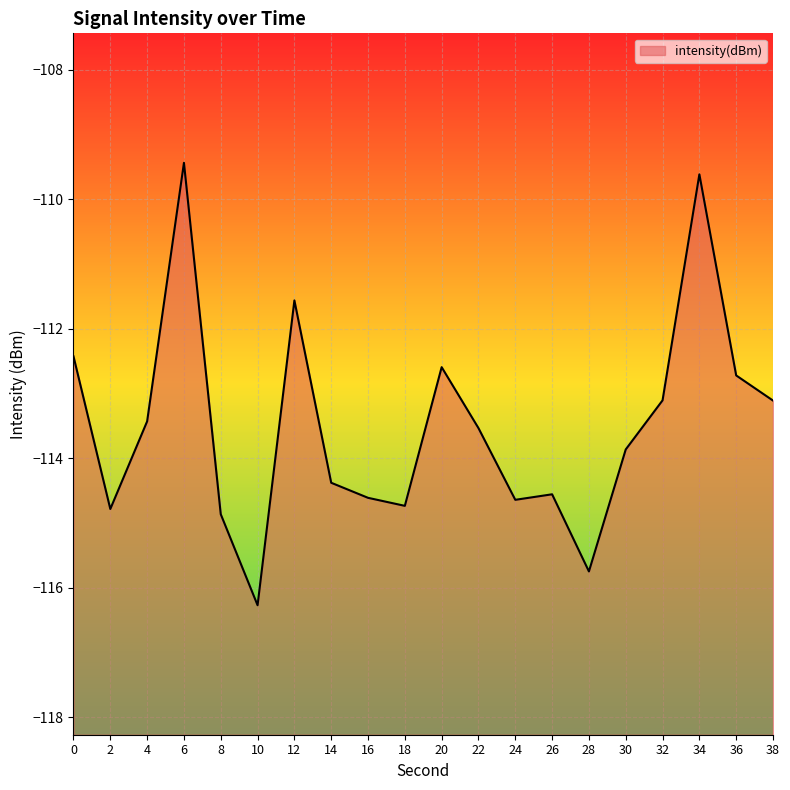

At which category does the data reach its first local valley?

2